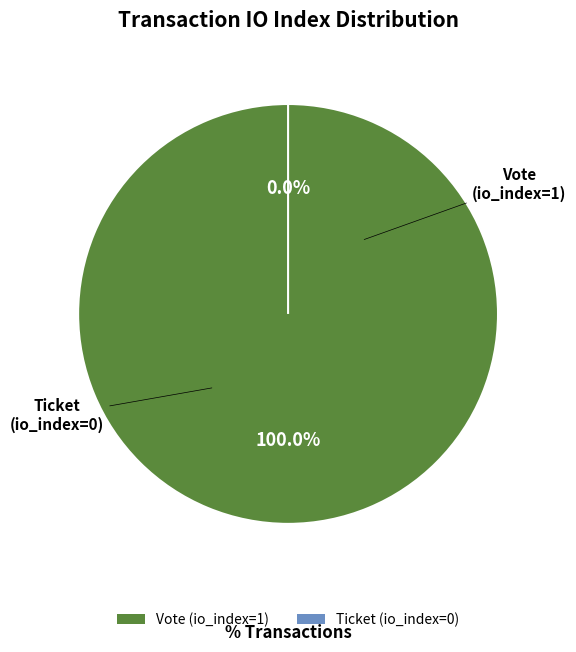

Does Vote represent more than half of the total?

Yes